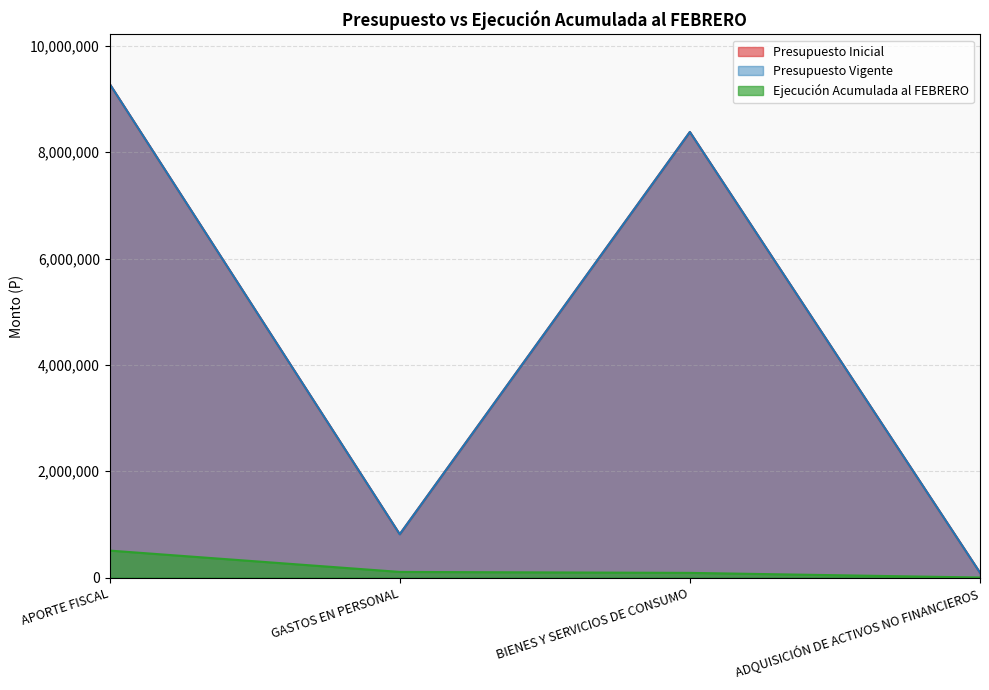

True or false: Presupuesto Vigente has a value of 814497 at GASTOS EN PERSONAL.

True